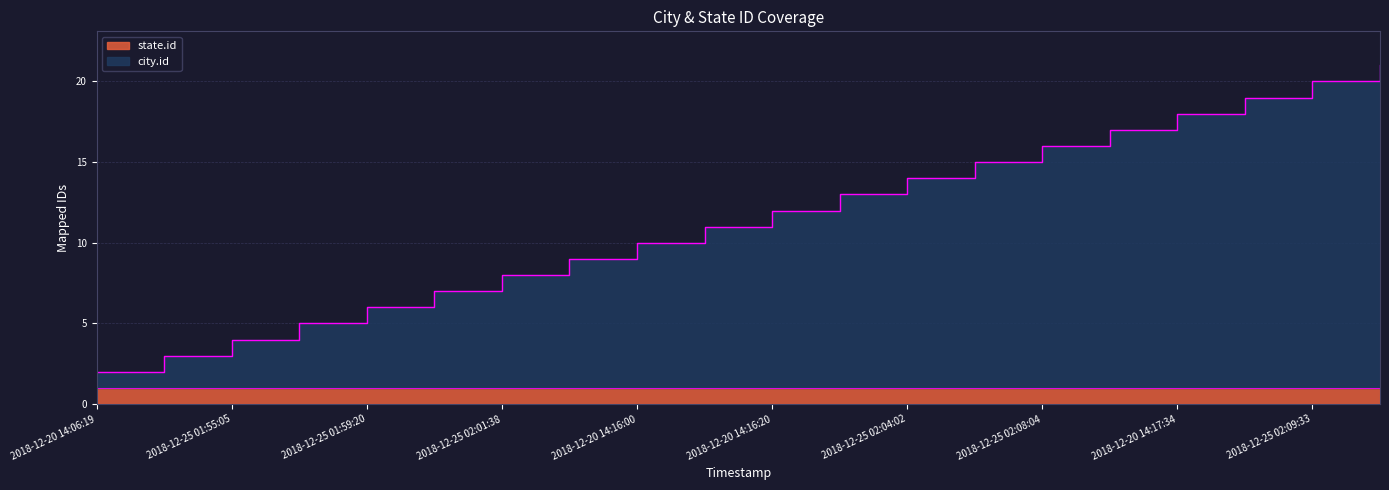

Does the chart display data point markers on the line(s)?

No